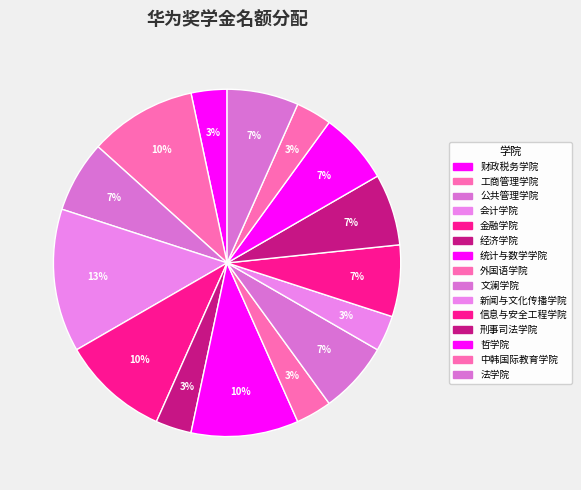

Rank the categories by value from lowest to highest.

财政税务学院, 经济学院, 外国语学院, 新闻与文化传播学院, 中韩国际教育学院, 公共管理学院, 文澜学院, 信息与安全工程学院, 刑事司法学院, 哲学院, 法学院, 工商管理学院, 金融学院, 统计与数学学院, 会计学院